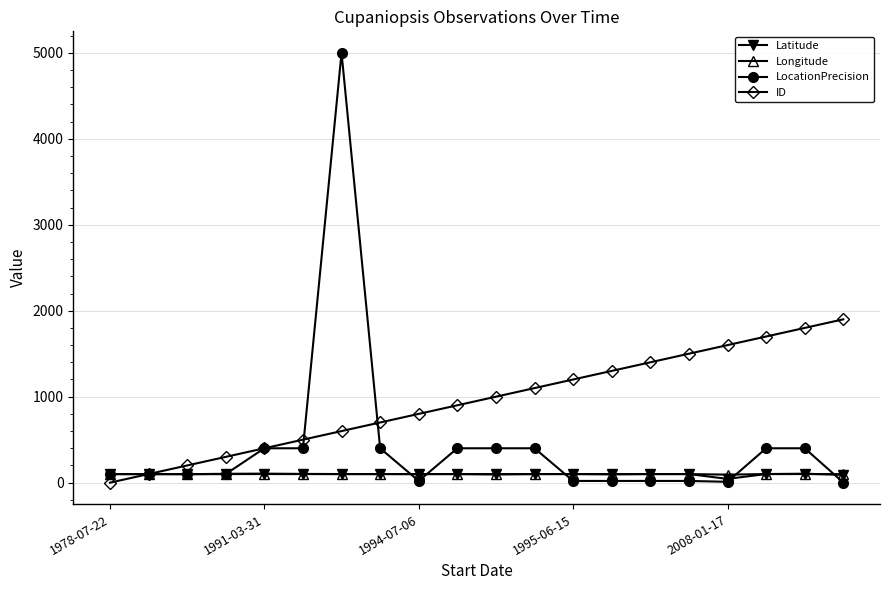

What is the greatest value displayed?

5000.0